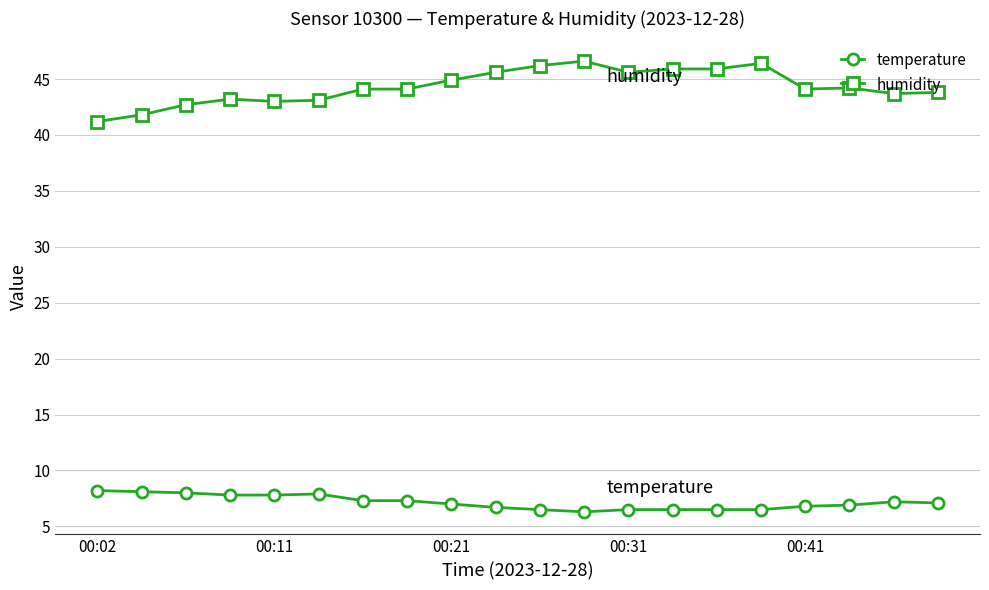

Is this an area chart (filled region under the line)?

No